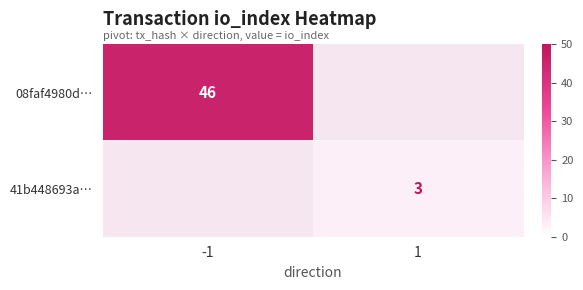

The value of 41b448693a… at 1 is 3. True or false?

True